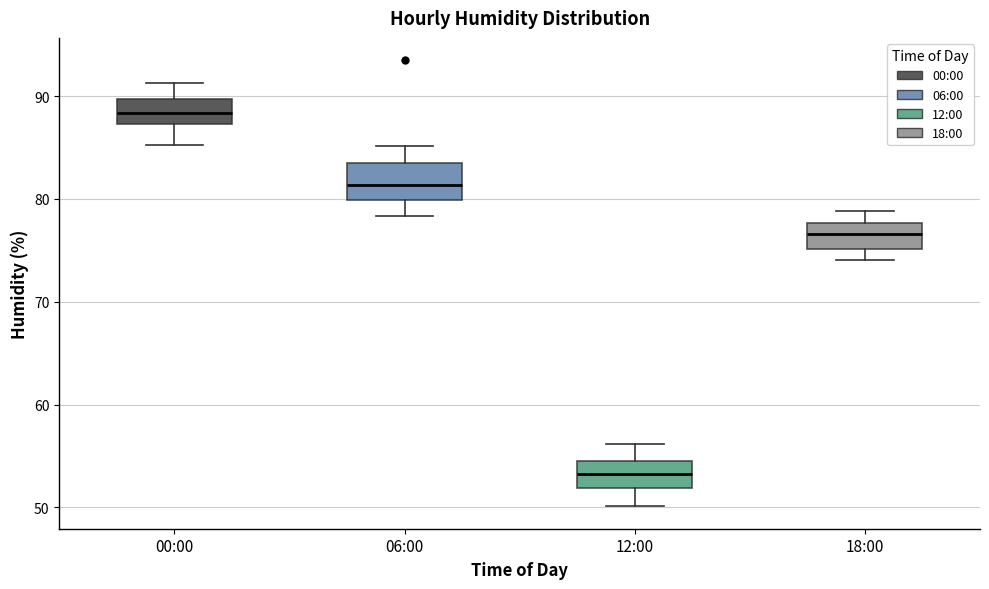

Reading left to right, read every box against the y-axis: the position of its median line, the range the box covers, and the ends of its whiskers. The values are not printed on the chart, so give them approximately, as read against the axis.

00:00: median 88, box 87 to 90, whiskers 85 to 91
06:00: median 81, box 80 to 84, whiskers 78 to 85
12:00: median 53, box 52 to 55, whiskers 50 to 56
18:00: median 77, box 75 to 78, whiskers 74 to 79